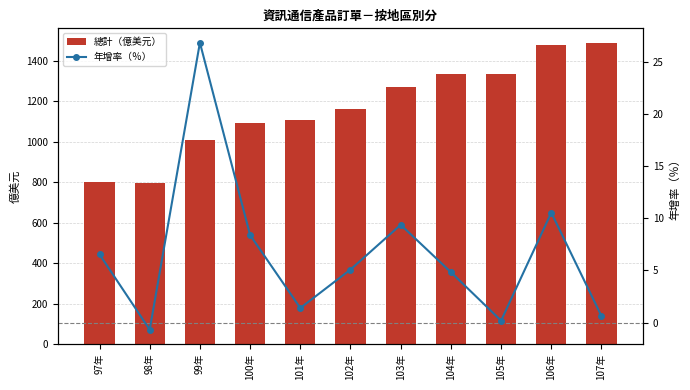

What is the sum of all 總計（億美元） values?

12854.4